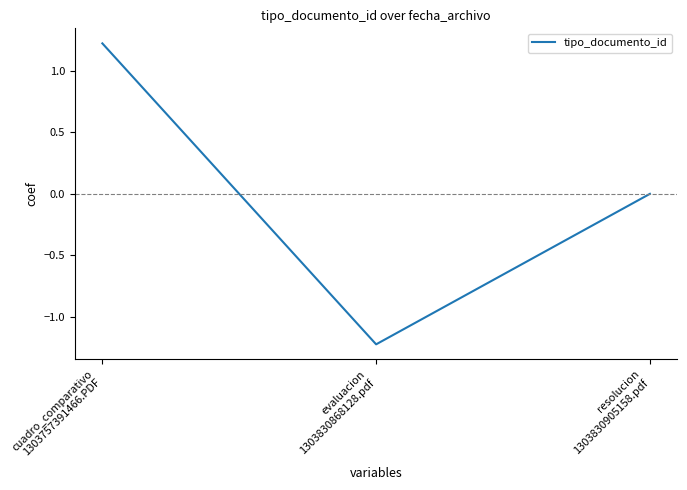

Count the number of categories in the chart.

3